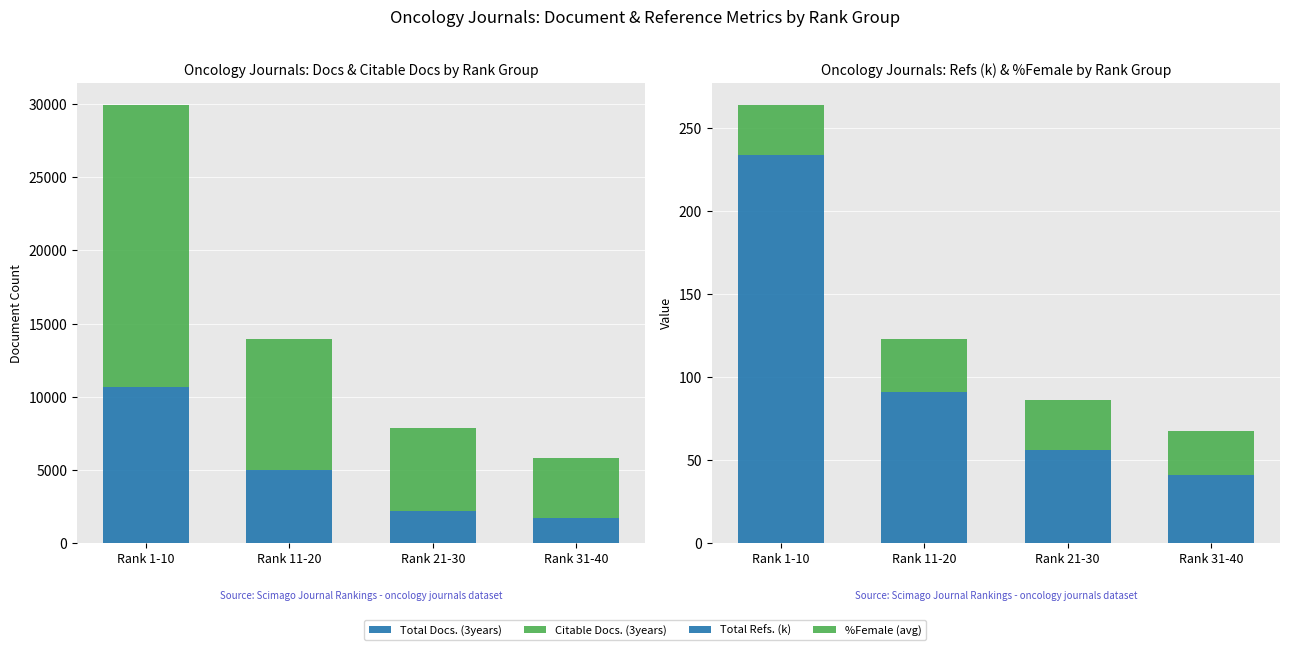

The value of Citable Docs. (3years) at Rank 11-20 is 8943.0. True or false?

True